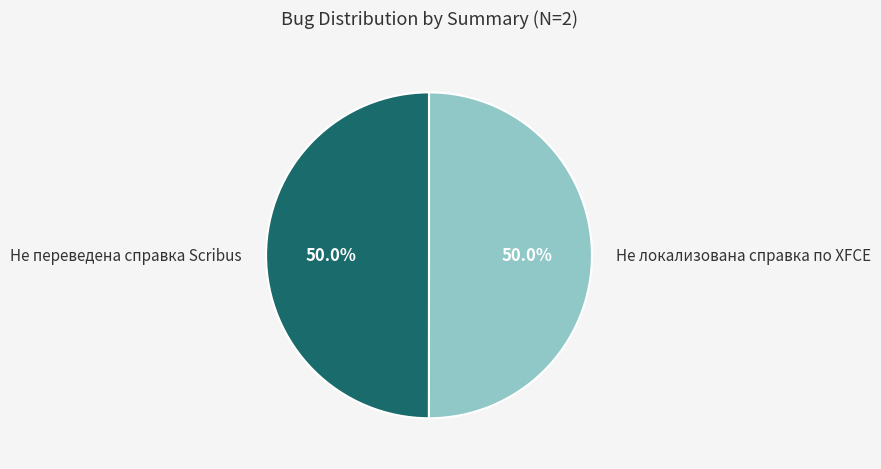

Count the number of slices in the pie.

2